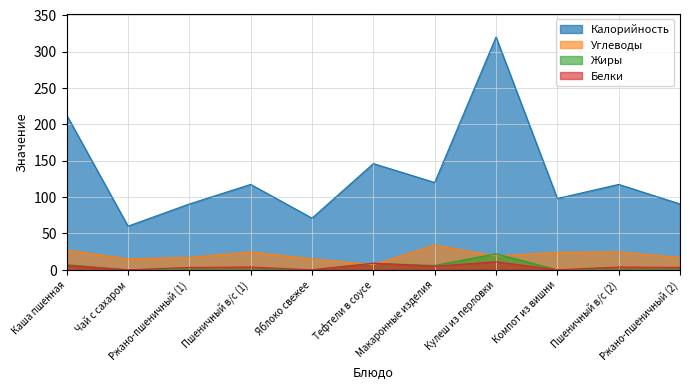

True or false: Жиры and Белки intersect in this chart.

False